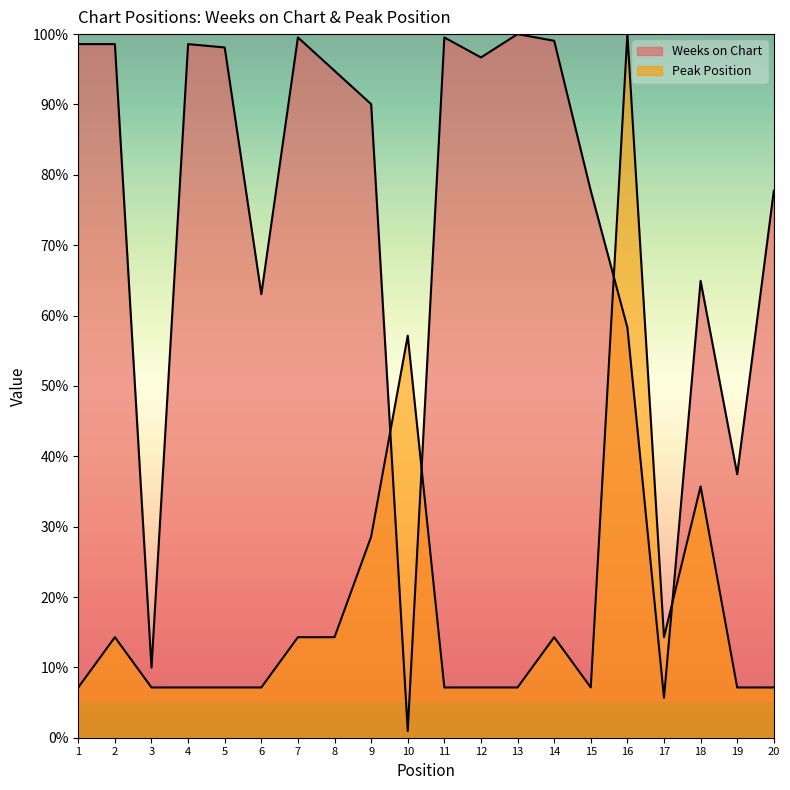

How many times do Weeks on Chart and Peak Position cross each other?

4